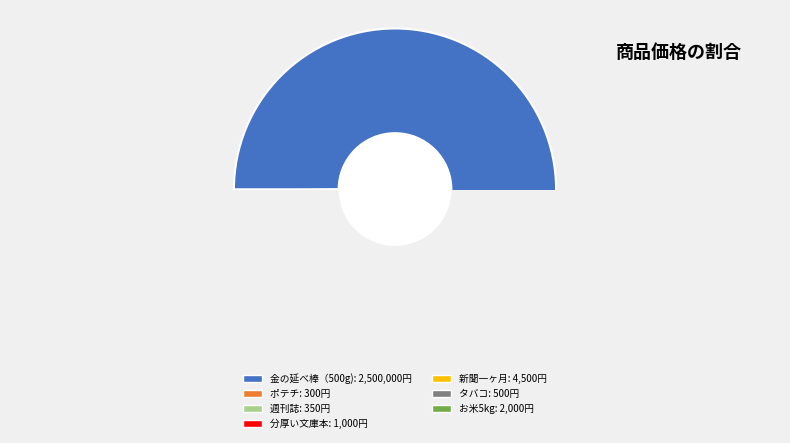

How many segments does this pie chart have?

7